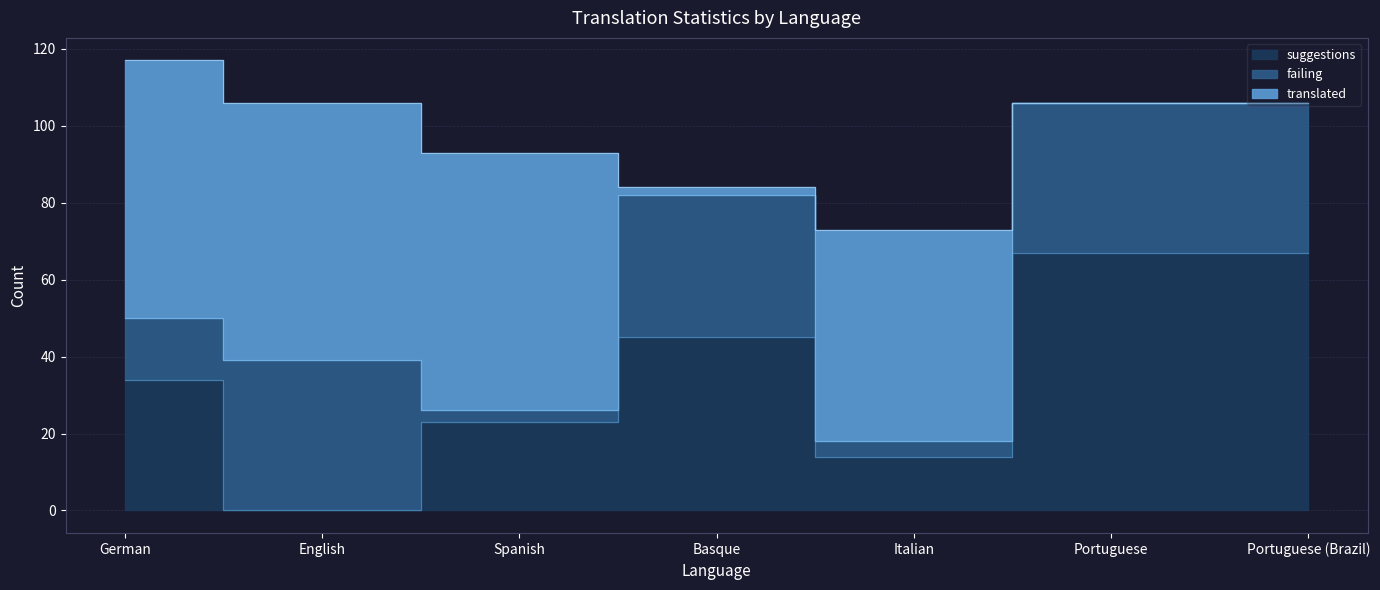

What is the label of the 7th point from the right?

German